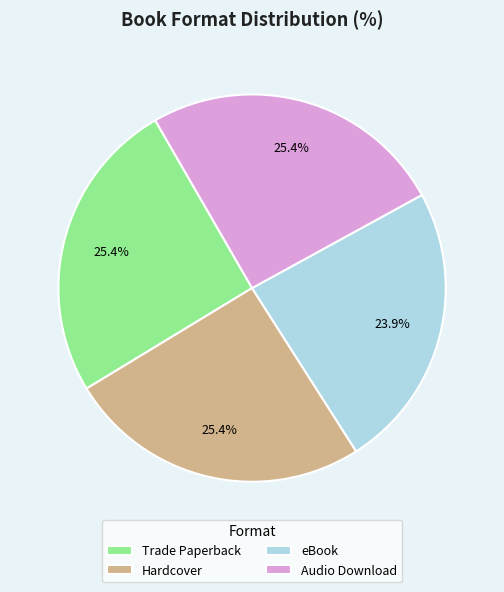

True or false: Audio Download accounts for 15% of the total.

False